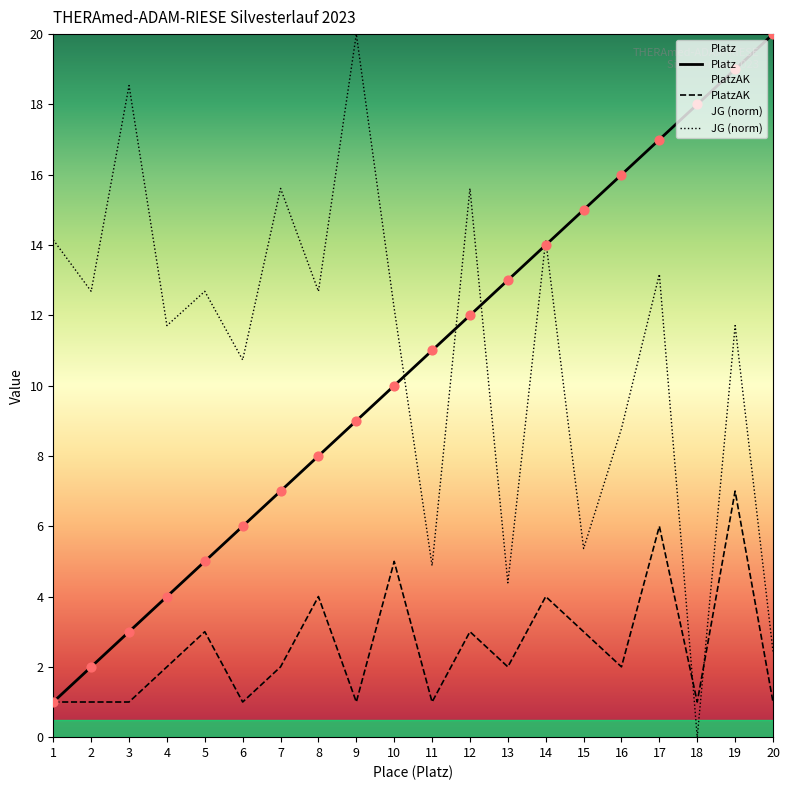

What are all the series names shown in the legend?

Platz, PlatzAK, JG (norm)